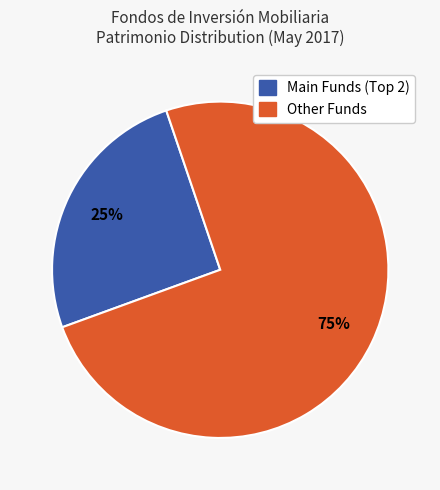

What is the smallest slice in the pie chart?

Main Funds (Top 2)